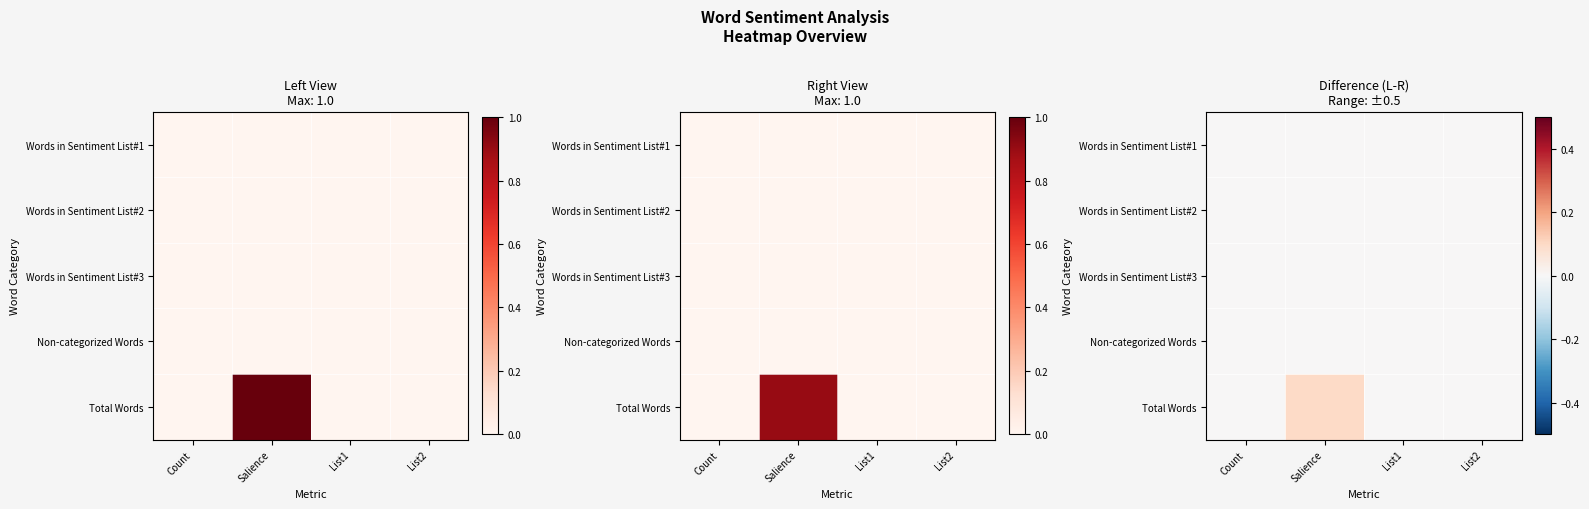

Which category has the highest value across all series?

Salience